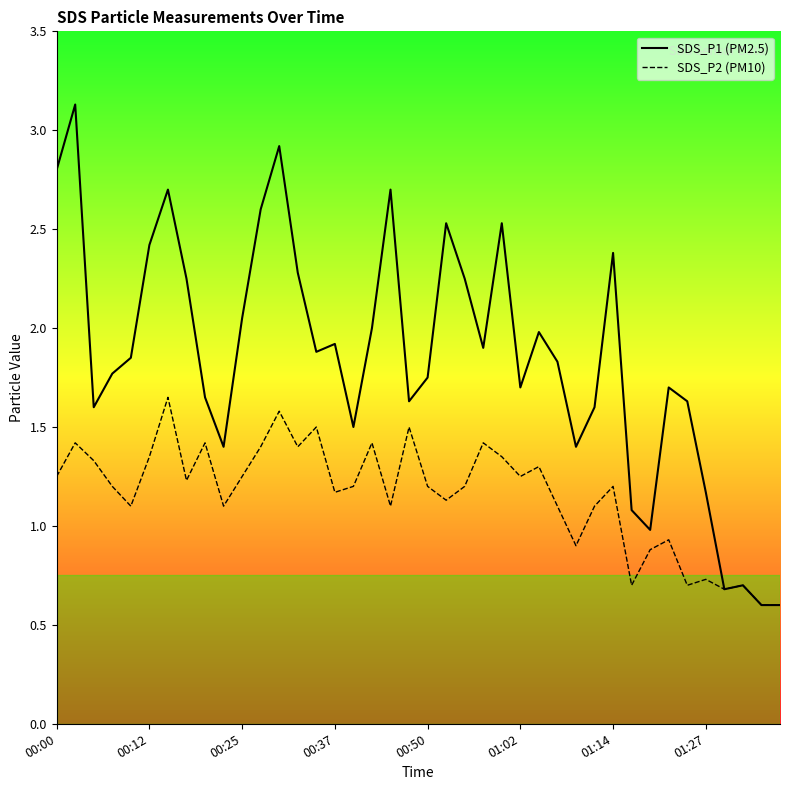

Does the chart display data point markers on the line(s)?

No